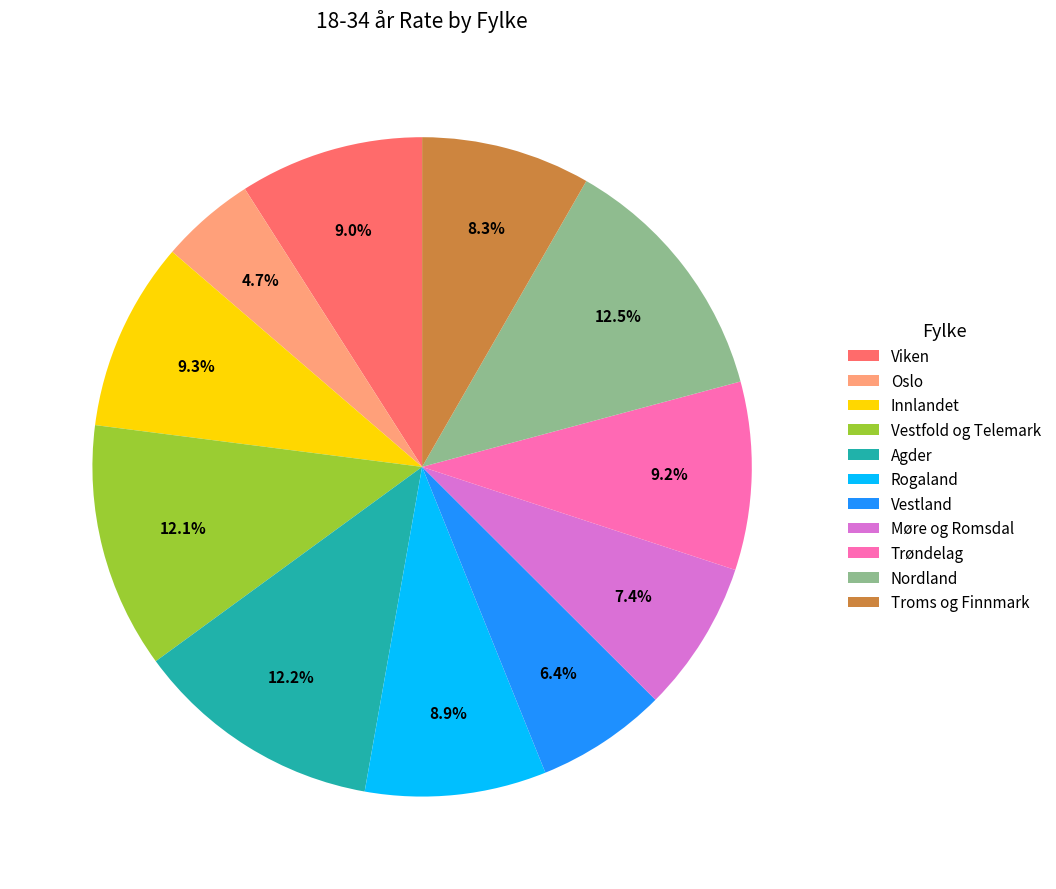

True or false: Troms og Finnmark accounts for 2% of the total.

False